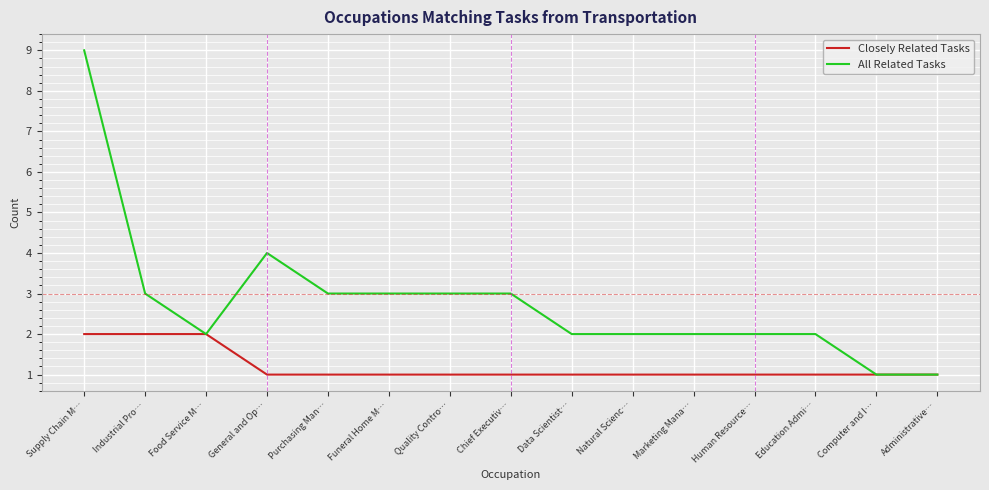

List the series in order of their overall mean, highest first.

All Related Tasks, Closely Related Tasks